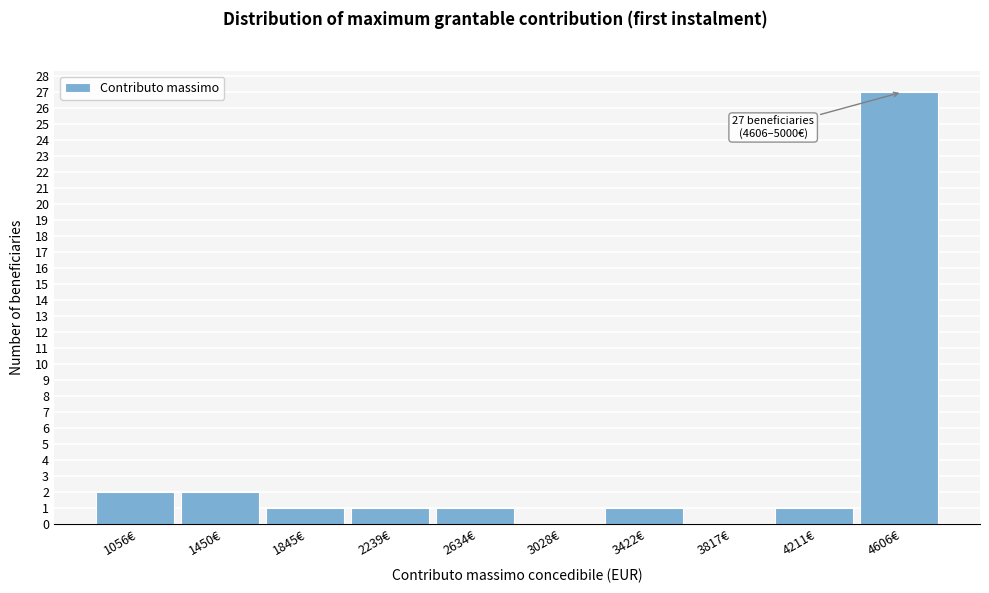

Reading left to right, extract all data points from this chart.

1056€=2	1450€=2	1845€=1	2239€=1	2634€=1	3028€=0	3422€=1	3817€=0	4211€=1	4606€=27